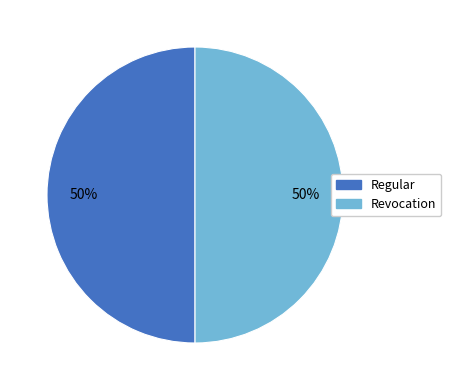

To the nearest percent, what is the average slice percentage?

50%